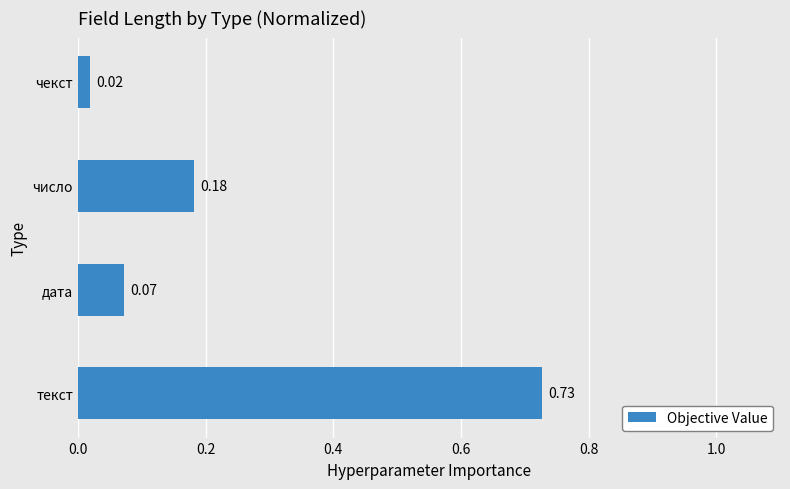

What is the sum of all values?

1.0